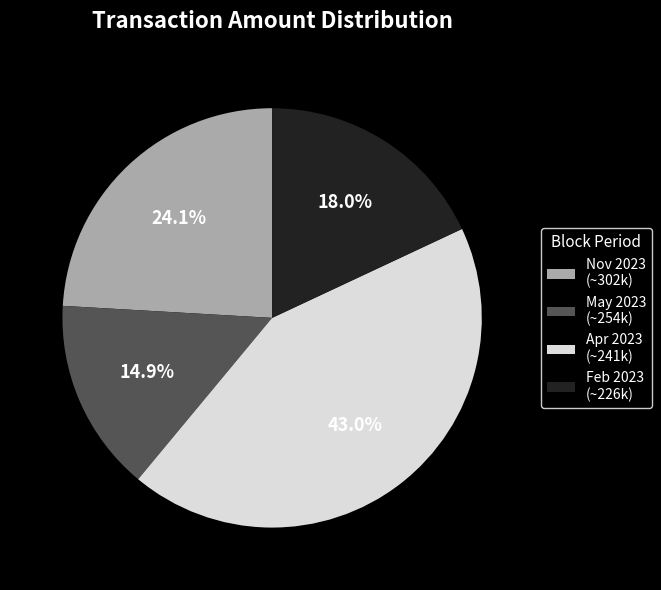

To the nearest percent, what is the difference between the largest and smallest slice percentages?

28%